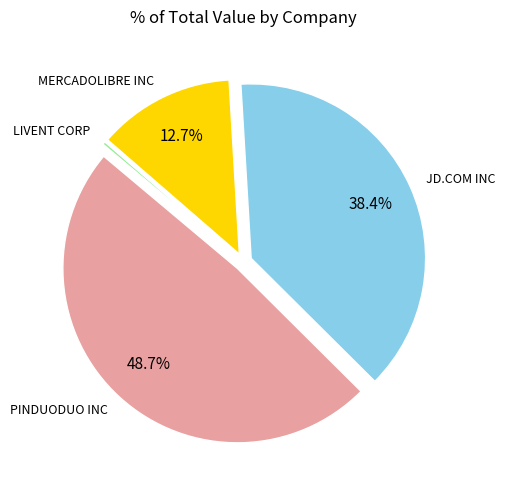

Is there any slice that represents more than half of the pie?

No